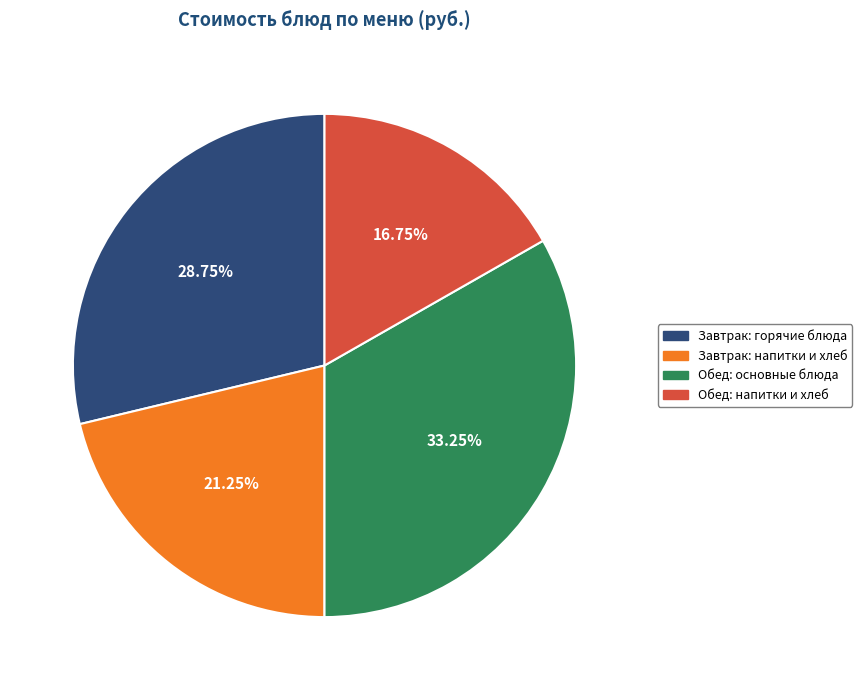

Approximately how many times larger is the value at Завтрак: напитки и хлеб compared to Обед: напитки и хлеб?

1.3